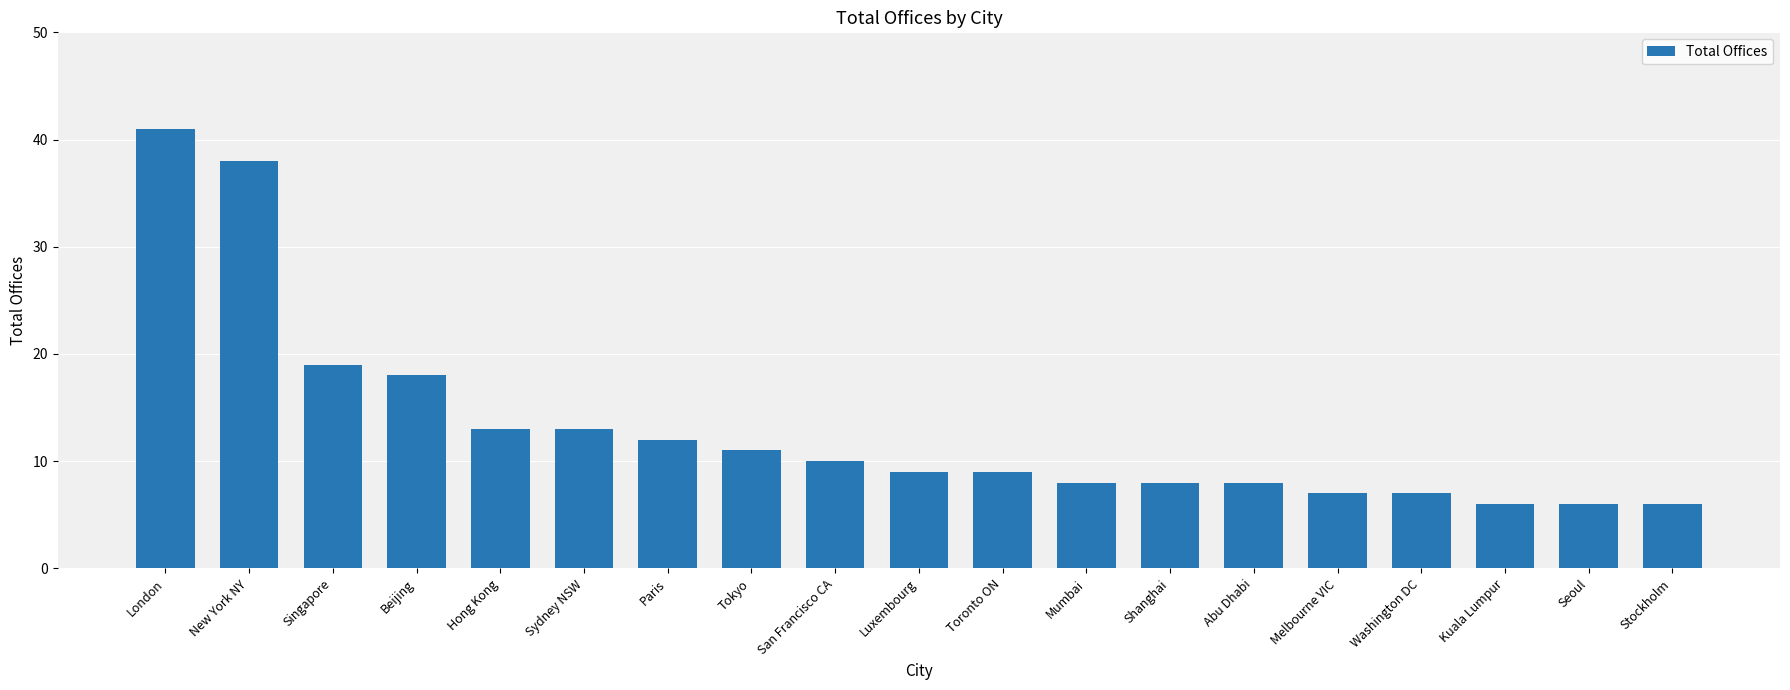

Which label corresponds to the largest value in the chart?

London